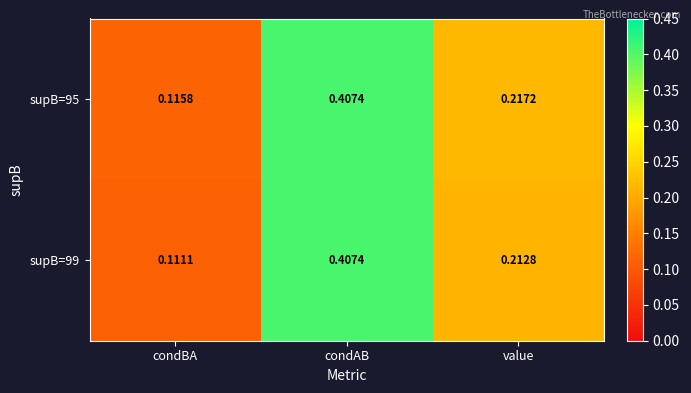

At which category is the sum across all series the highest?

condAB